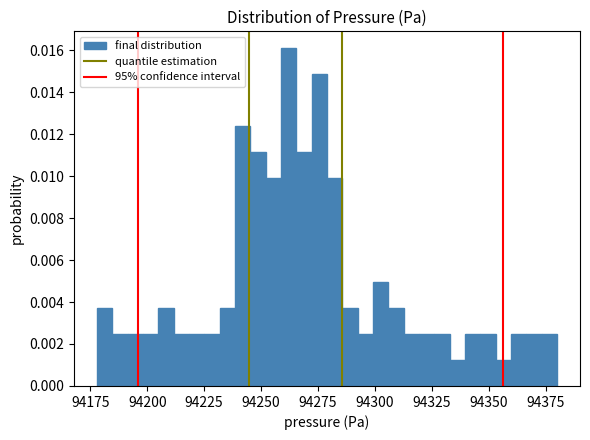

Read against the x-axis, roughly where is the centre of the tallest bar?

94260